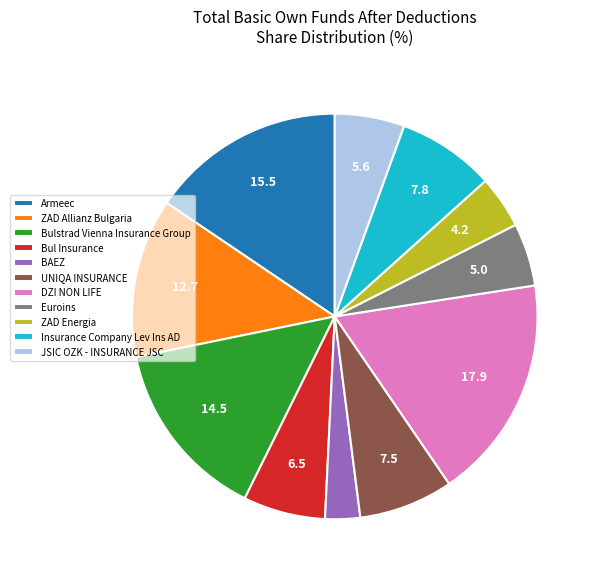

Which category has the smallest portion of the pie?

BAEZ